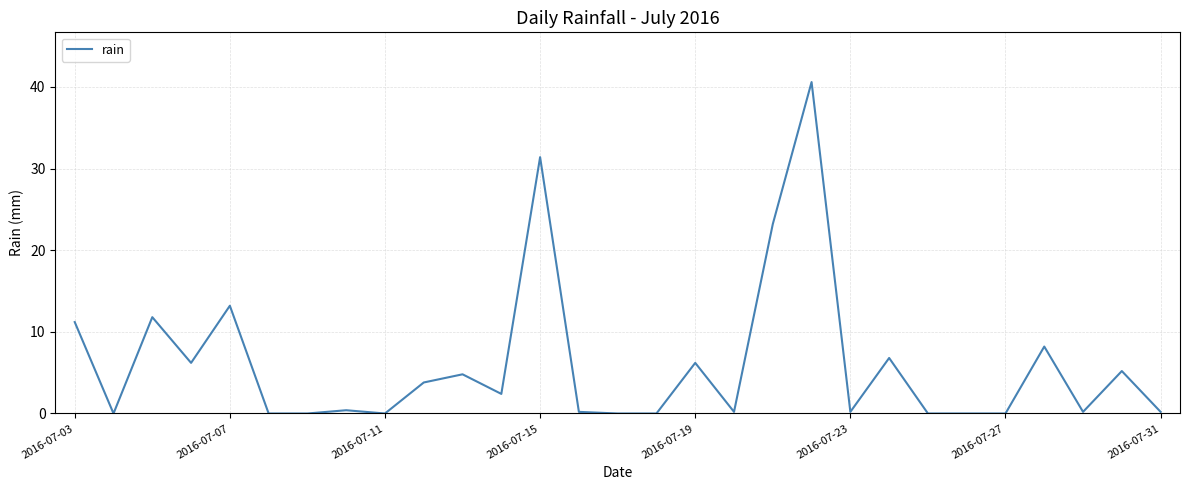

What is the maximum value shown in the chart?

40.6